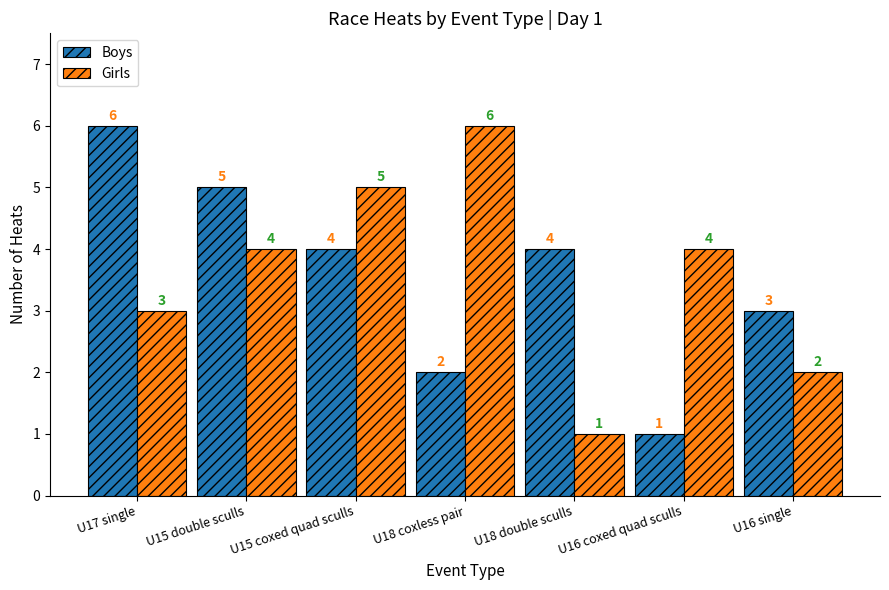

What is the maximum value shown in the chart?

6